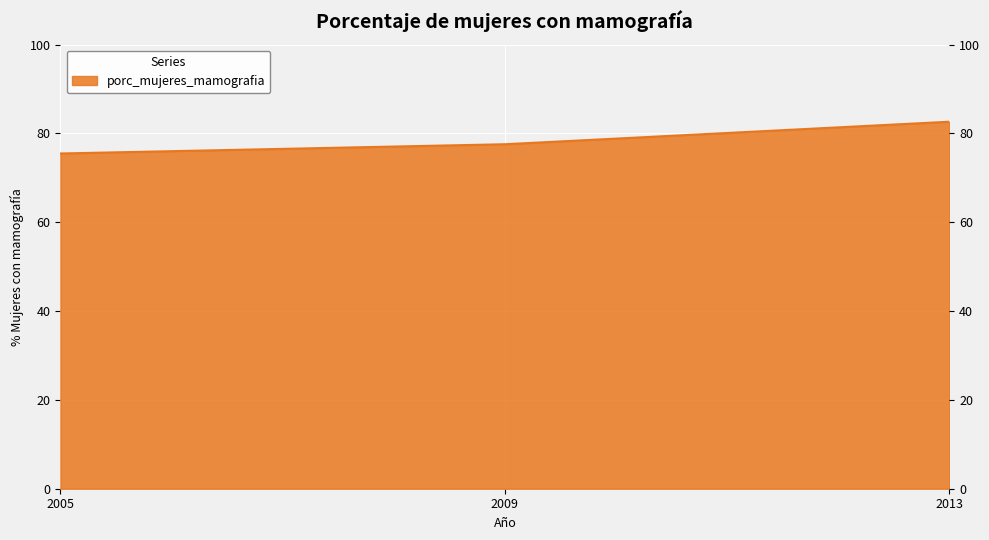

Reading left to right, transcribe all the data shown in this chart.

75.5	77.6	82.6